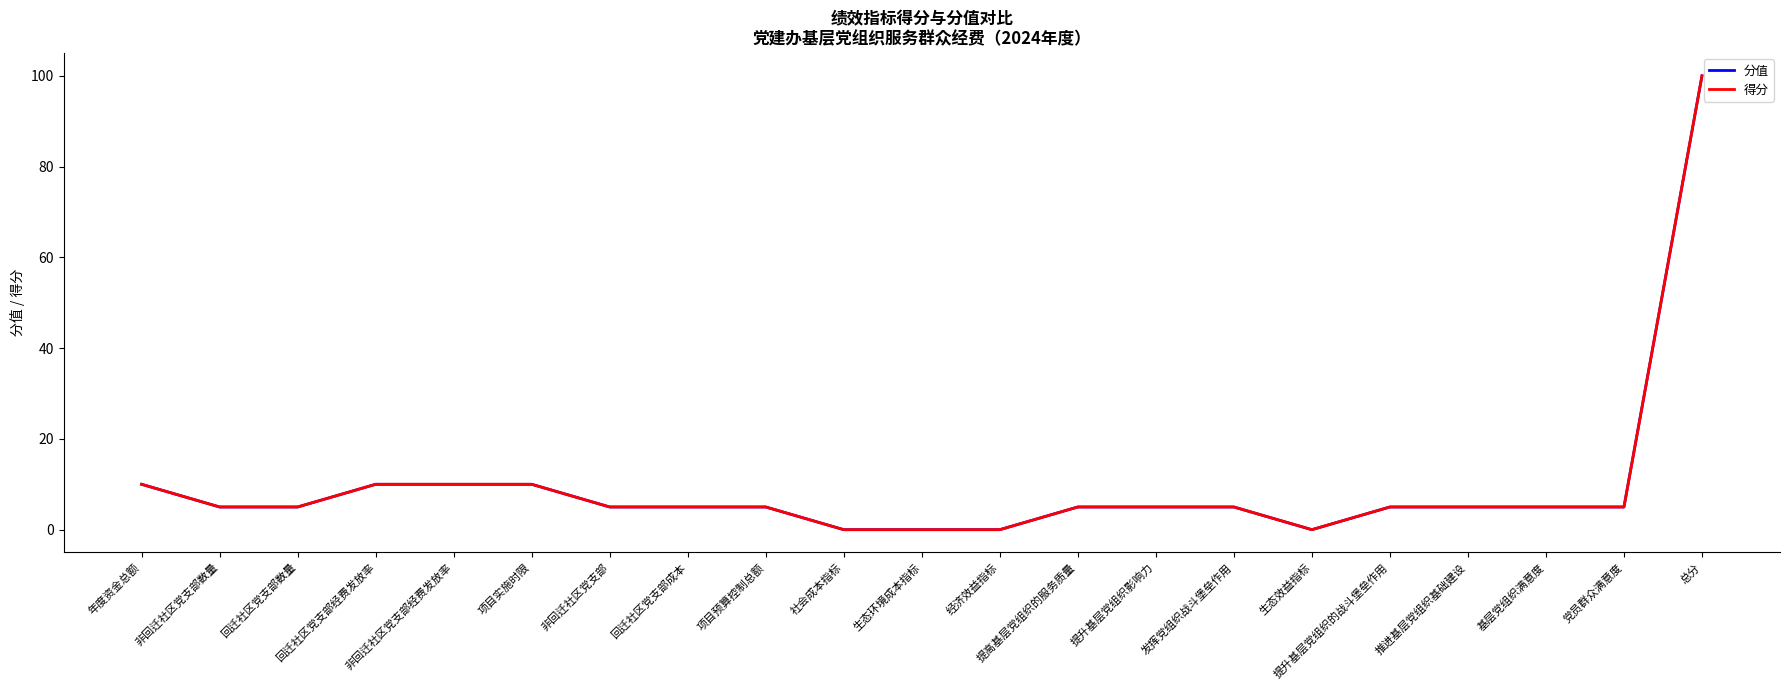

Reading left to right, extract all data points from this chart.

分值: 10	5	5	10	10	10	5	5	5	0	0	0	5	5	5	0	5	5	5	5	100
得分: 10	5	5	10	10	10	5	5	5	0	0	0	5	5	5	0	5	5	5	5	100